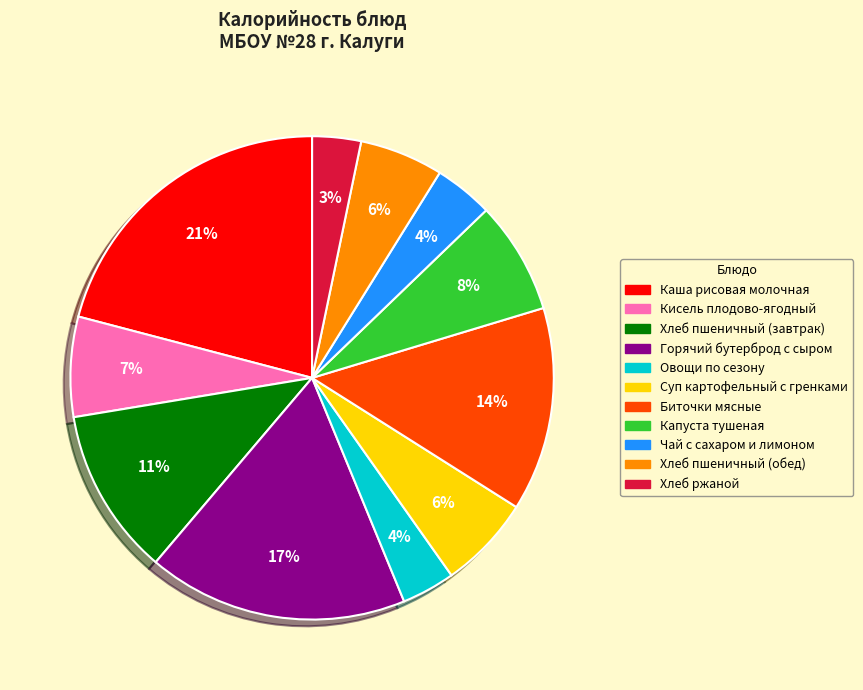

To the nearest percent, what is the difference between the Чай с сахаром и лимоном and Кисель плодово-ягодный slice percentages?

3%